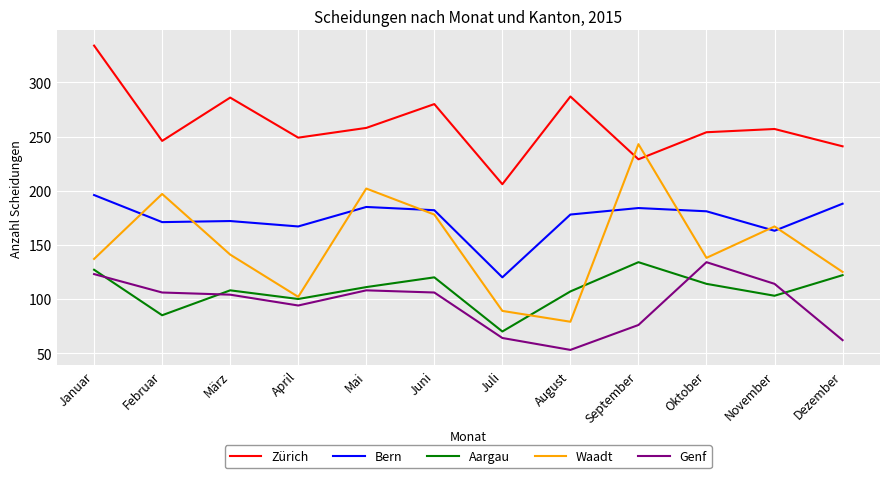

At which category does Aargau reach its first local valley?

Februar